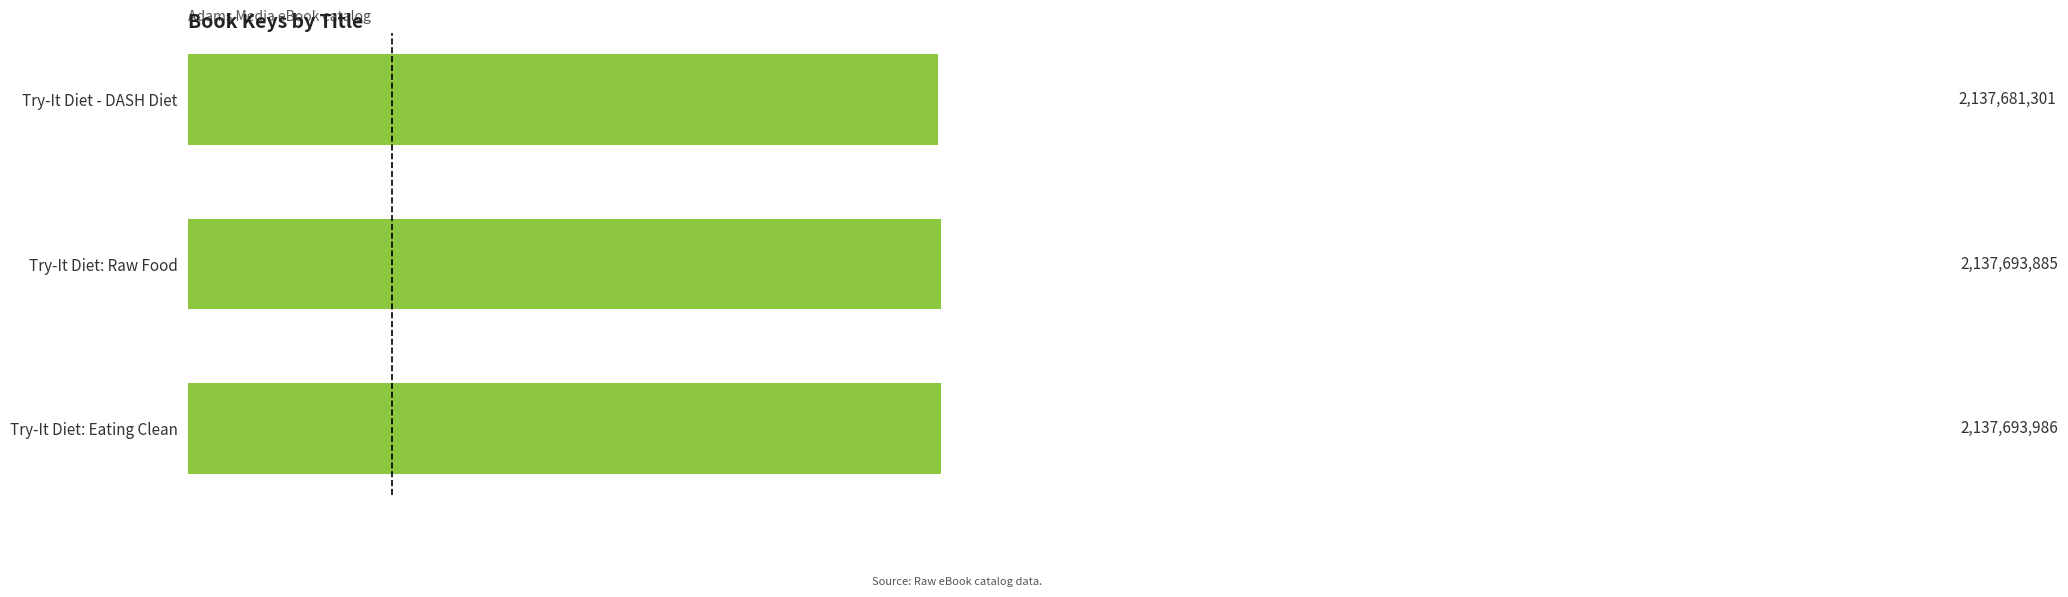

What is the minimum value shown in the chart?

2137681301